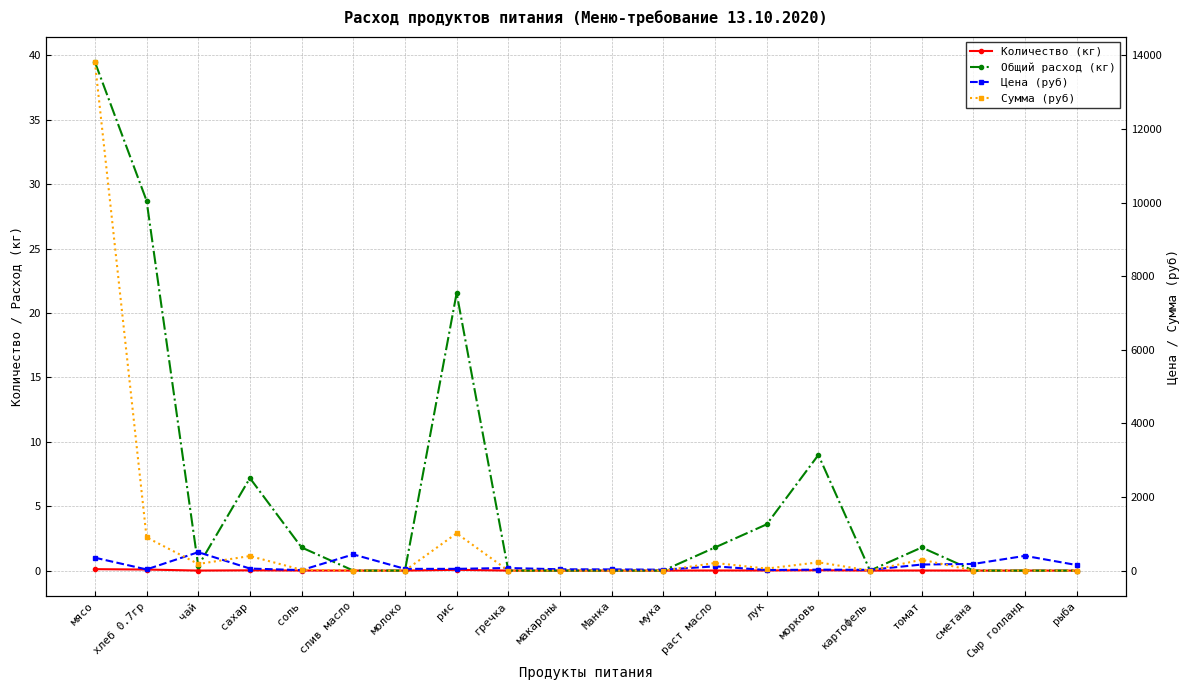

What is the maximum value shown in the chart?

13821.5